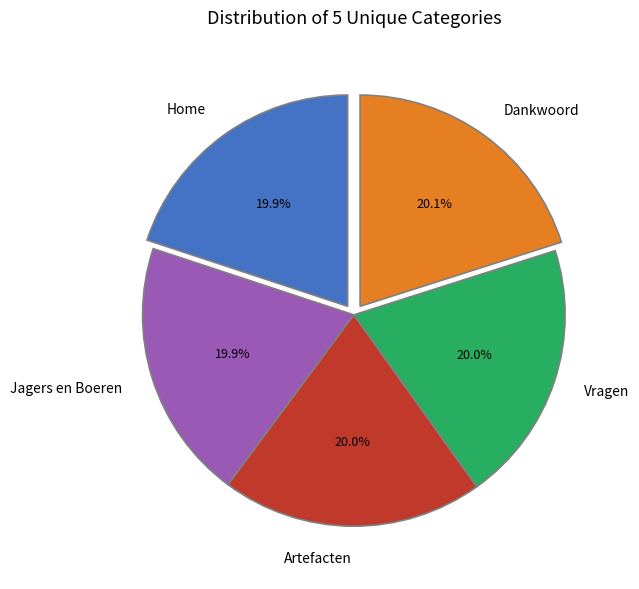

To the nearest percent, what portion does Jagers en Boeren represent?

20%